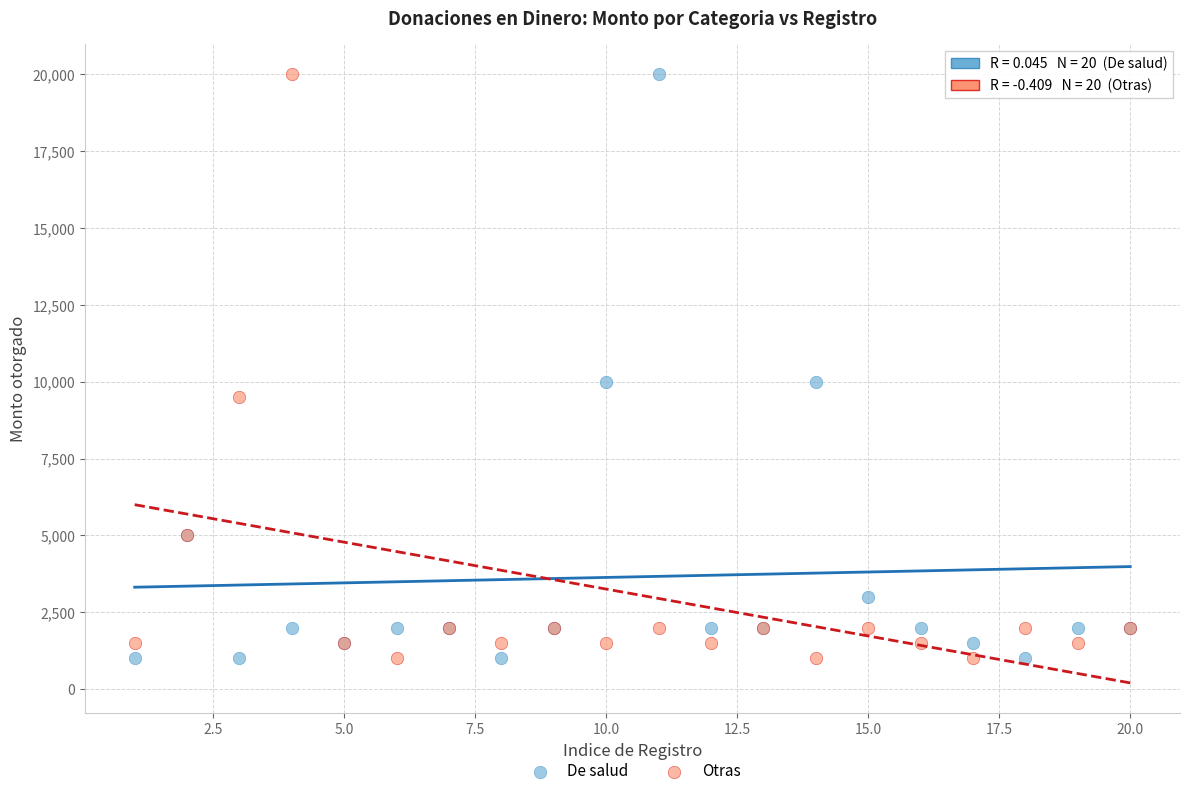

What is the X range (max minus min) for the scatter plot?

19